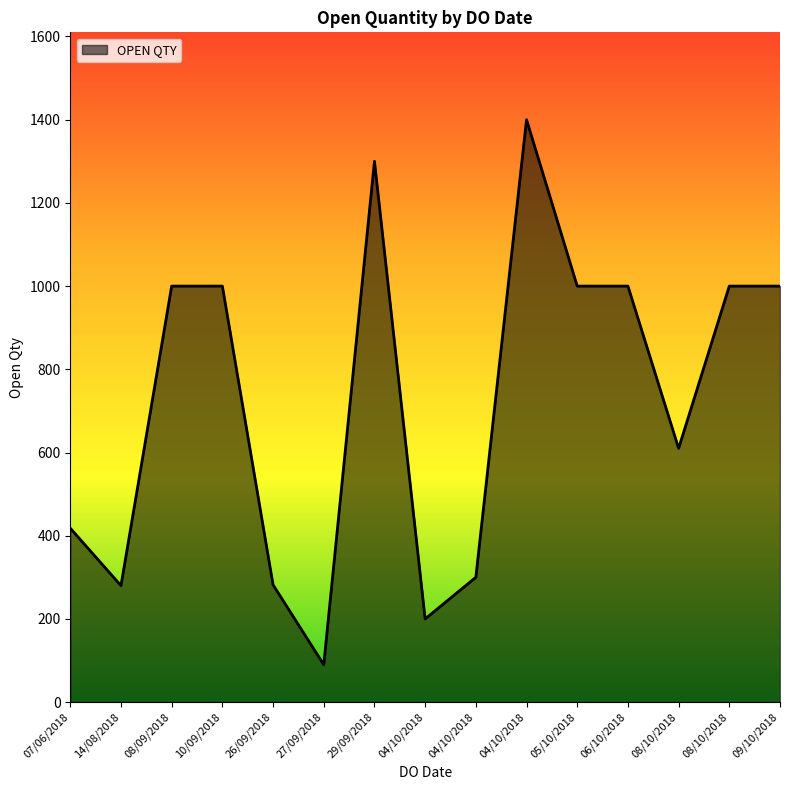

How many lines are shown in the chart?

1